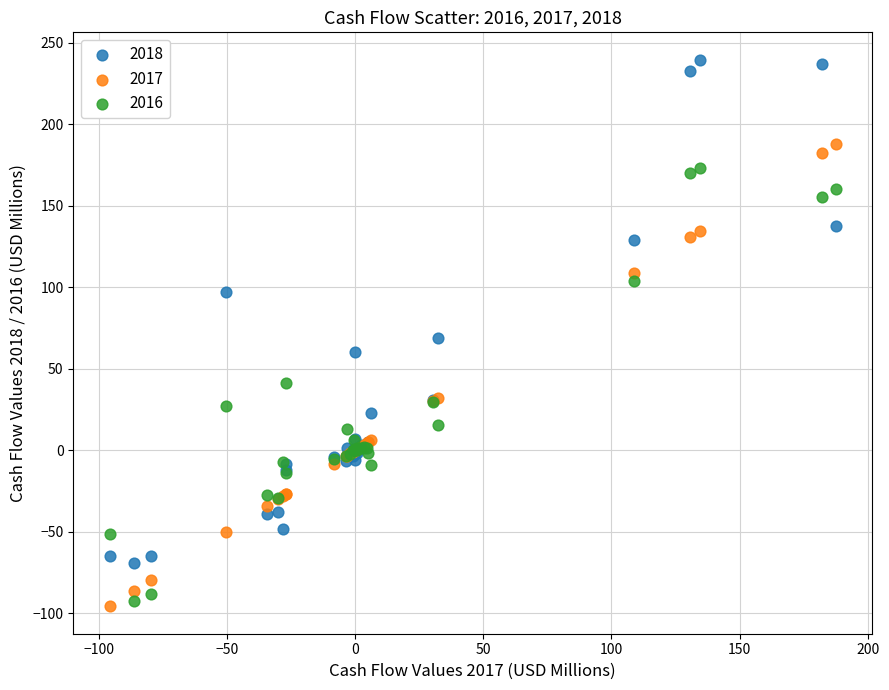

Which series has the largest Y range (max minus min)?

2018